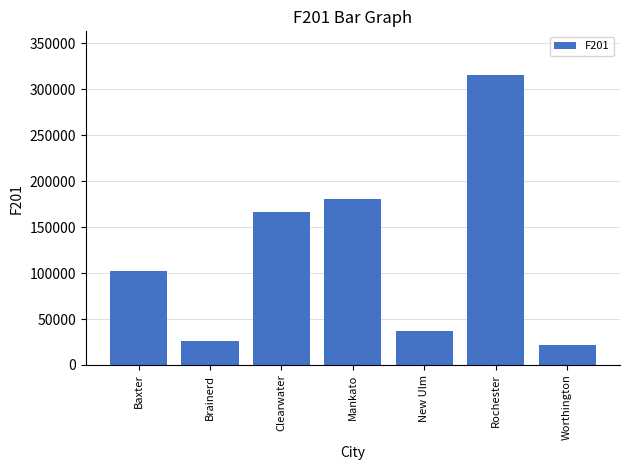

What is the label of the 3rd bar from the left?

Clearwater